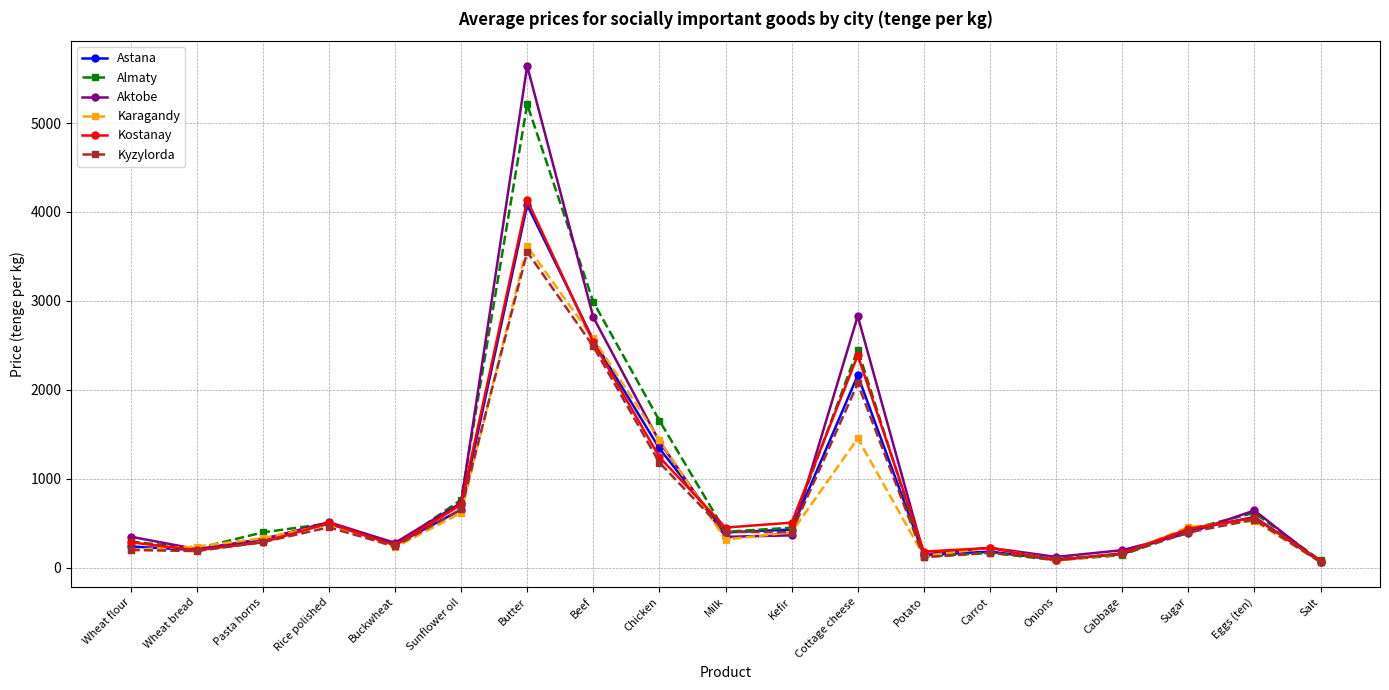

Read the Kyzylorda value at Pasta horns, to the nearest 10.

290